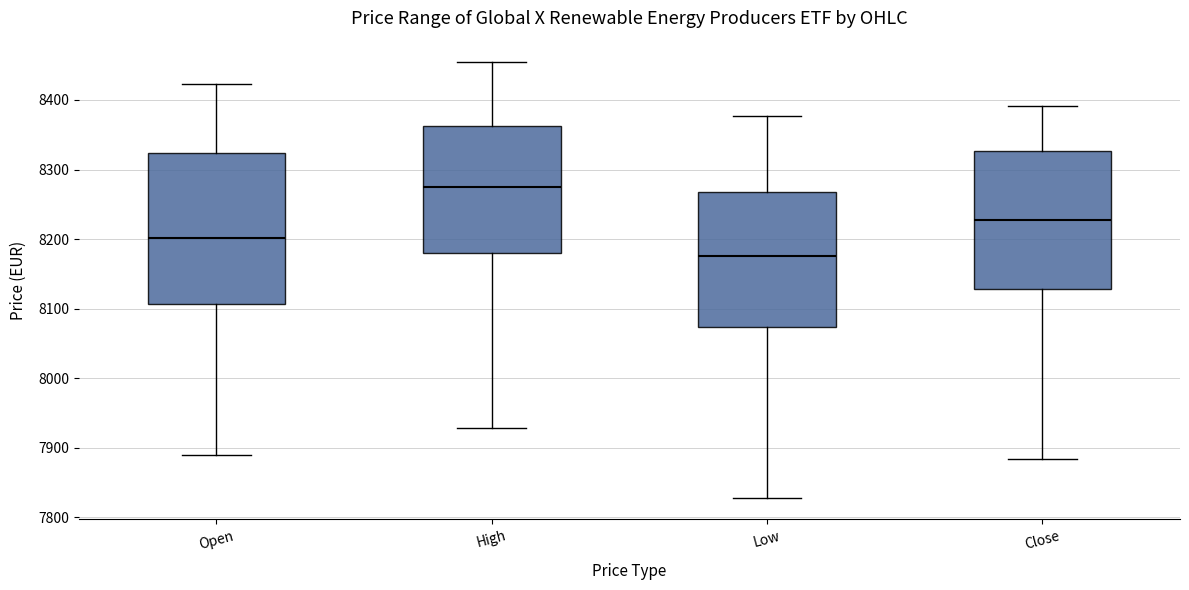

Reading left to right, transcribe this box plot: for each box, give where its median line is, the range the box spans, and where its two whiskers end, as read against the y-axis. The values are not printed on the chart, so give them approximately, as read against the axis.

Open: median 8200, box 8110 to 8320, whiskers 7890 to 8420
High: median 8280, box 8180 to 8360, whiskers 7930 to 8450
Low: median 8180, box 8070 to 8270, whiskers 7830 to 8380
Close: median 8230, box 8130 to 8330, whiskers 7880 to 8390